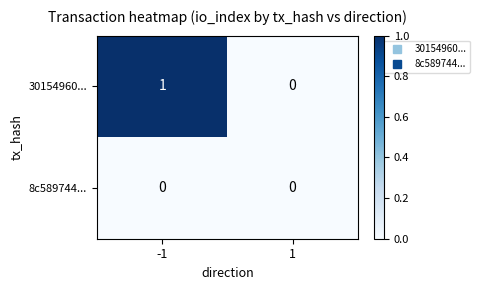

Reading right to left, extract all data points from this chart.

30154960...: 1=0	-1=1
8c589744...: 1=0	-1=0